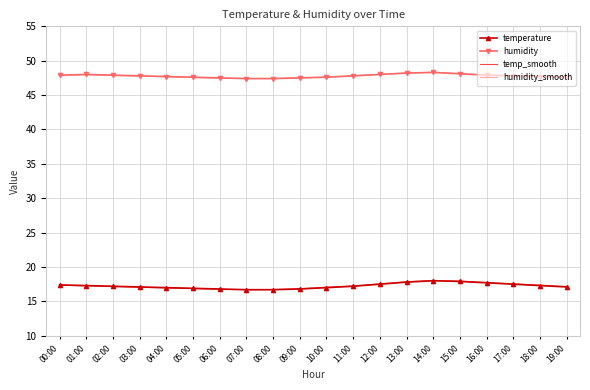

What is the total value across all series at 13:00?

132.1